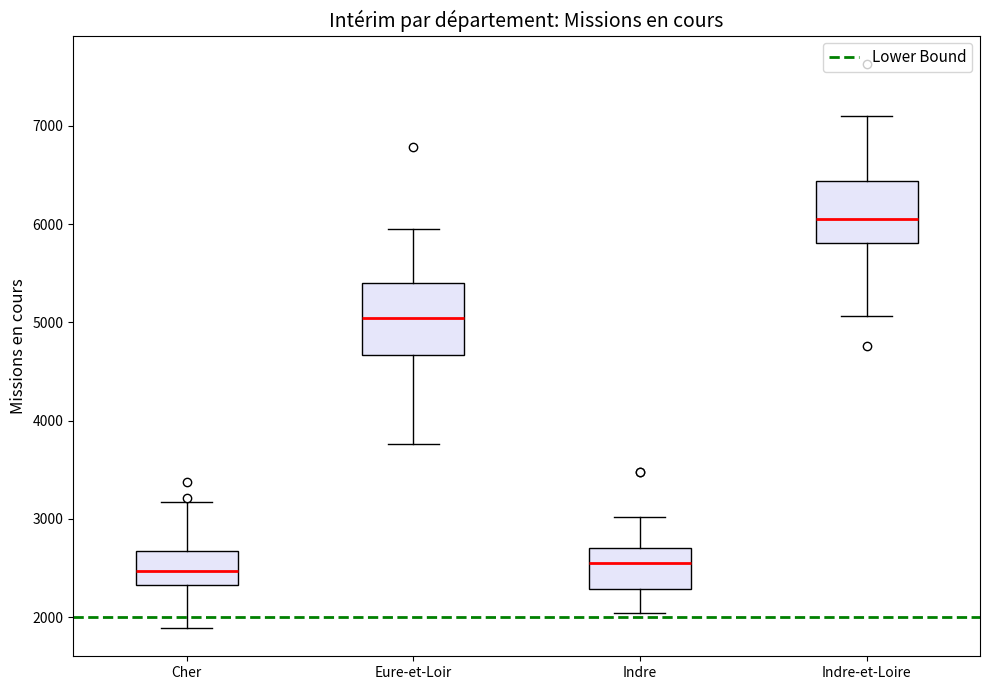

Reading left to right, transcribe this box plot: for each box, give where its median line is, the range the box spans, and where its two whiskers end, as read against the y-axis. The values are not printed on the chart, so give them approximately, as read against the axis.

Cher: median 2500, box 2300 to 2700, whiskers 1900 to 3200
Eure-et-Loir: median 5000, box 4700 to 5400, whiskers 3800 to 6000
Indre: median 2600, box 2300 to 2700, whiskers 2000 to 3000
Indre-et-Loire: median 6100, box 5800 to 6400, whiskers 5100 to 7100